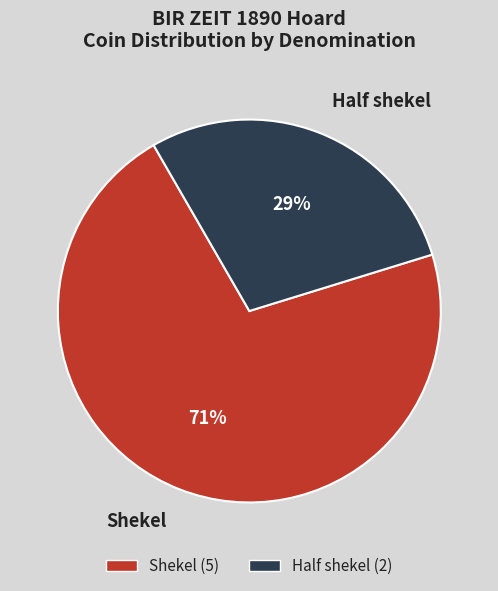

Combined, do Shekel and Half shekel account for over 50%?

Yes